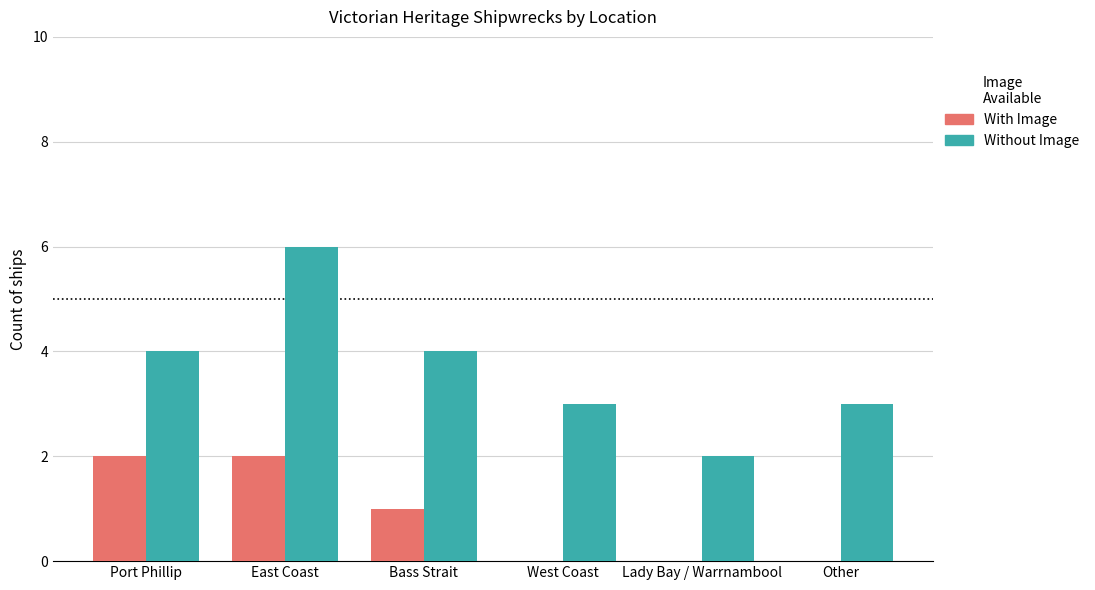

True or false: With Image has a value of 1 at Bass Strait.

True